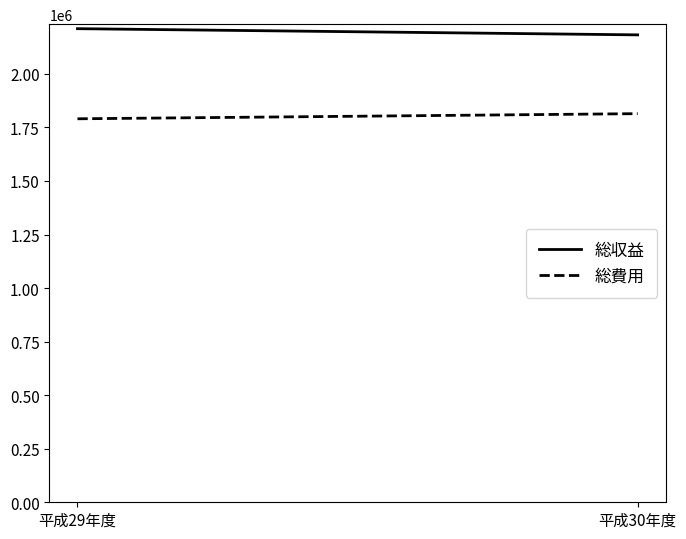

The value of 総費用 at 平成29年度 is 820050. True or false?

False